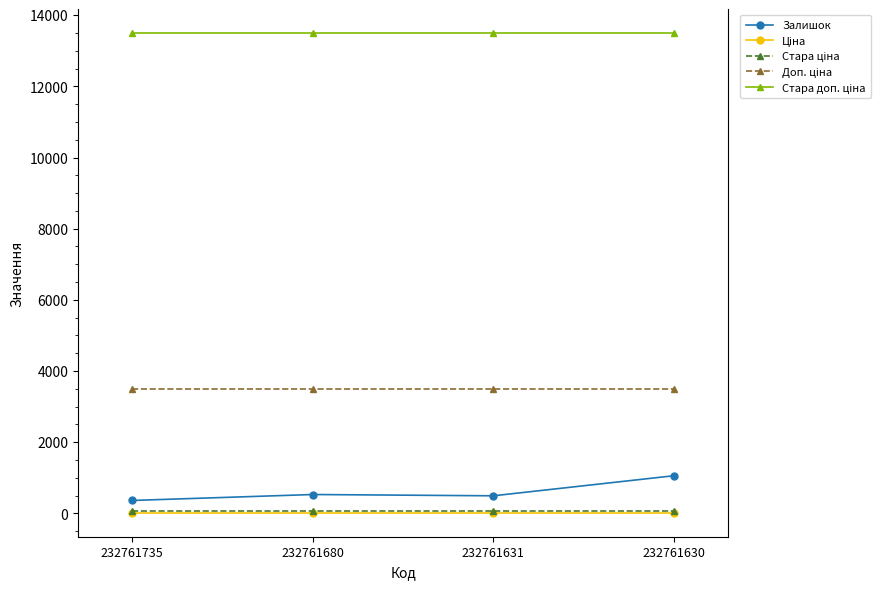

Which series changed the most between 232761631 and 232761630?

Залишок